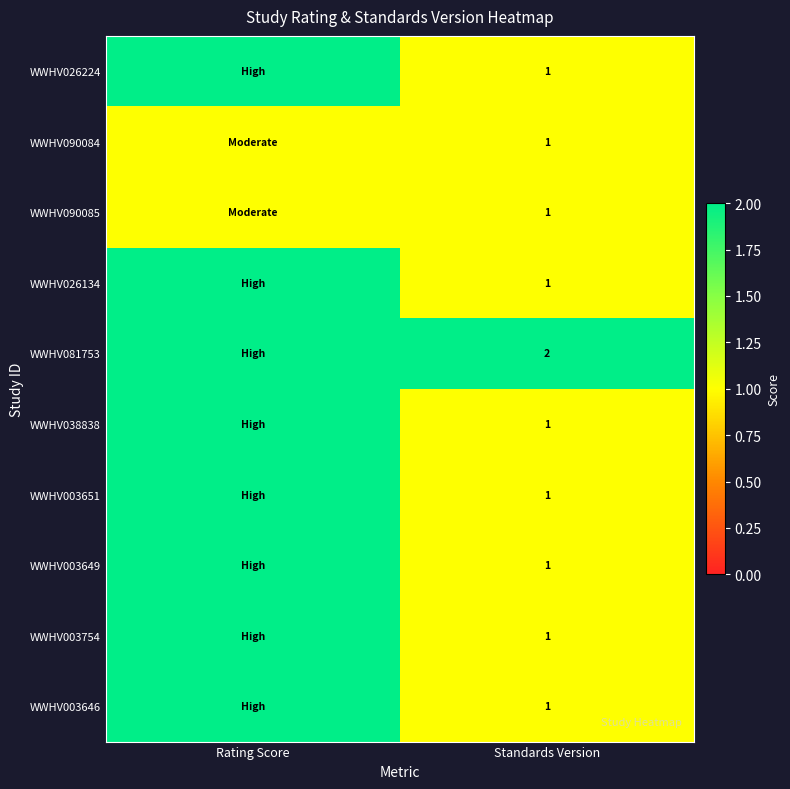

What is the total value across all series at Standards Version?

11